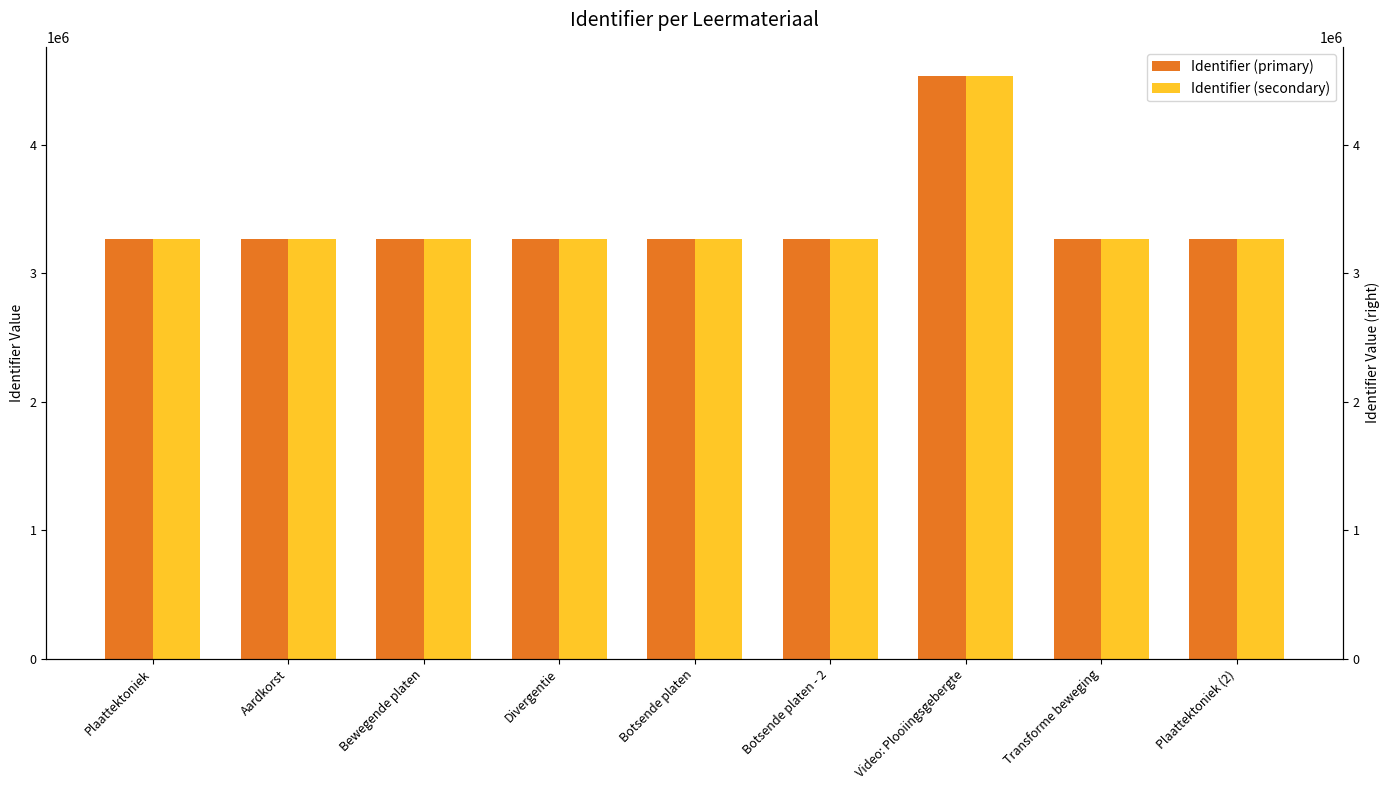

Which series has the largest range (max minus min)?

Identifier (primary)